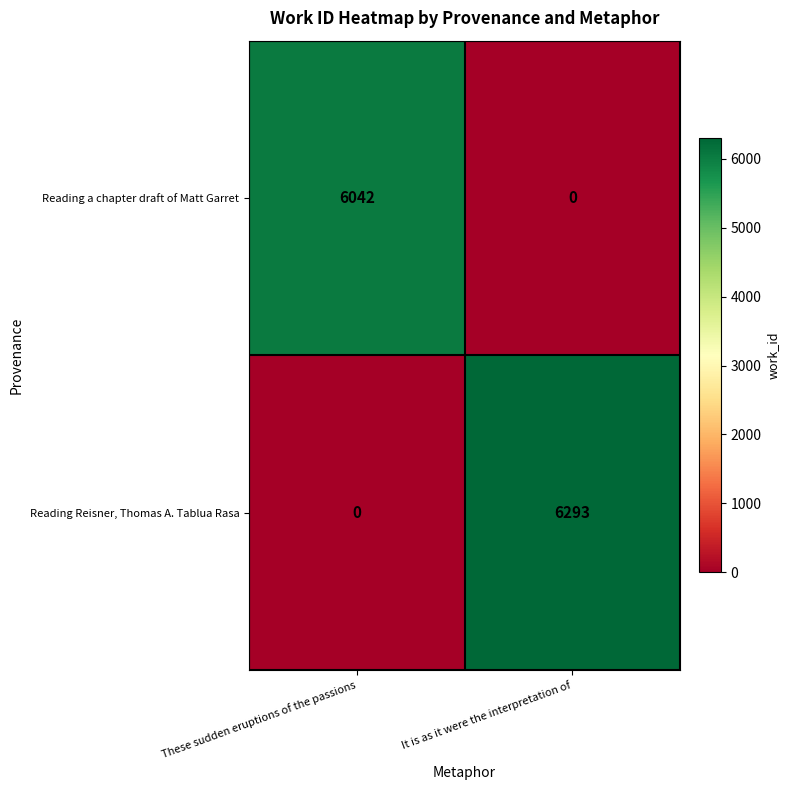

Reading left to right, list all the values displayed in this chart.

Reading a chapter draft of Matt Garret: 6042	0
Reading Reisner, Thomas A. Tablua Rasa: 0	6293